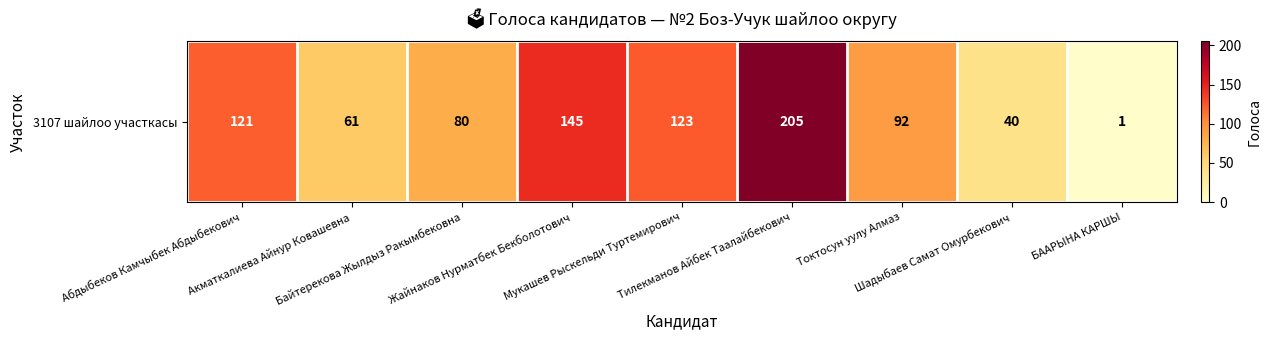

What is the difference between the maximum and minimum values?

204